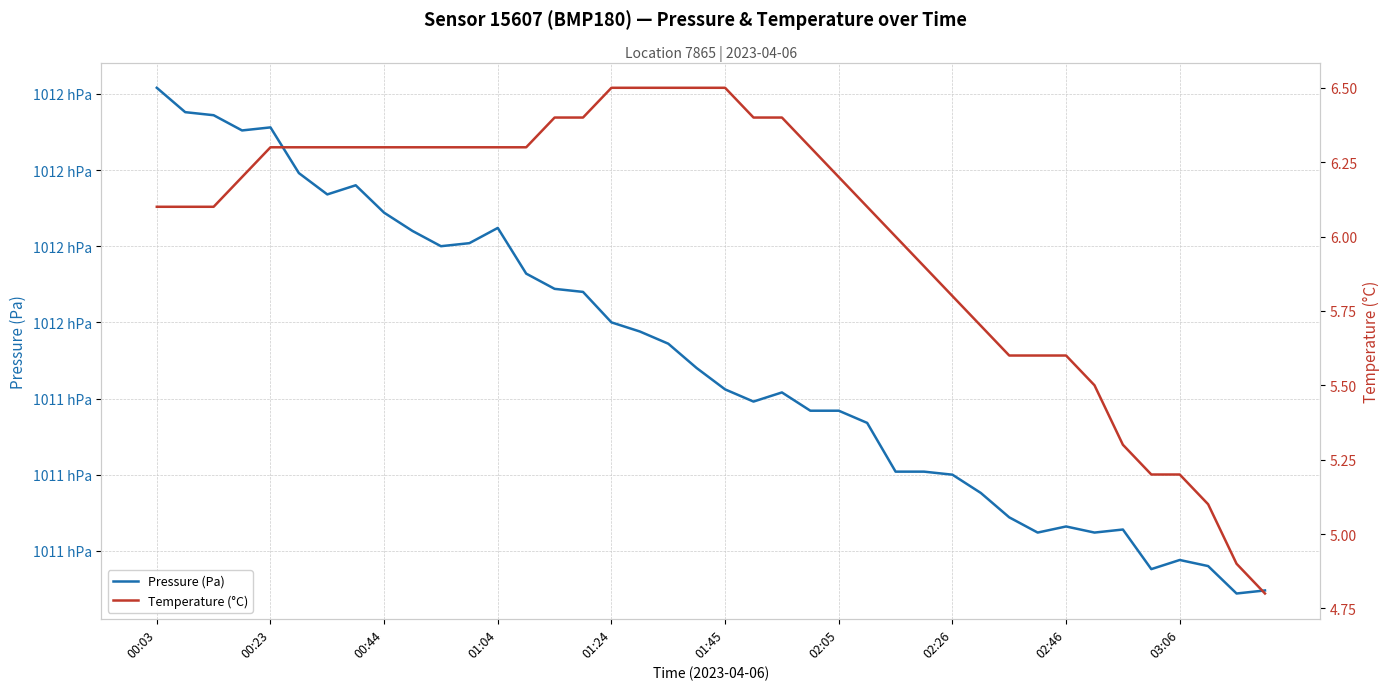

At which label is Pressure (Pa) closest to 101144?

18